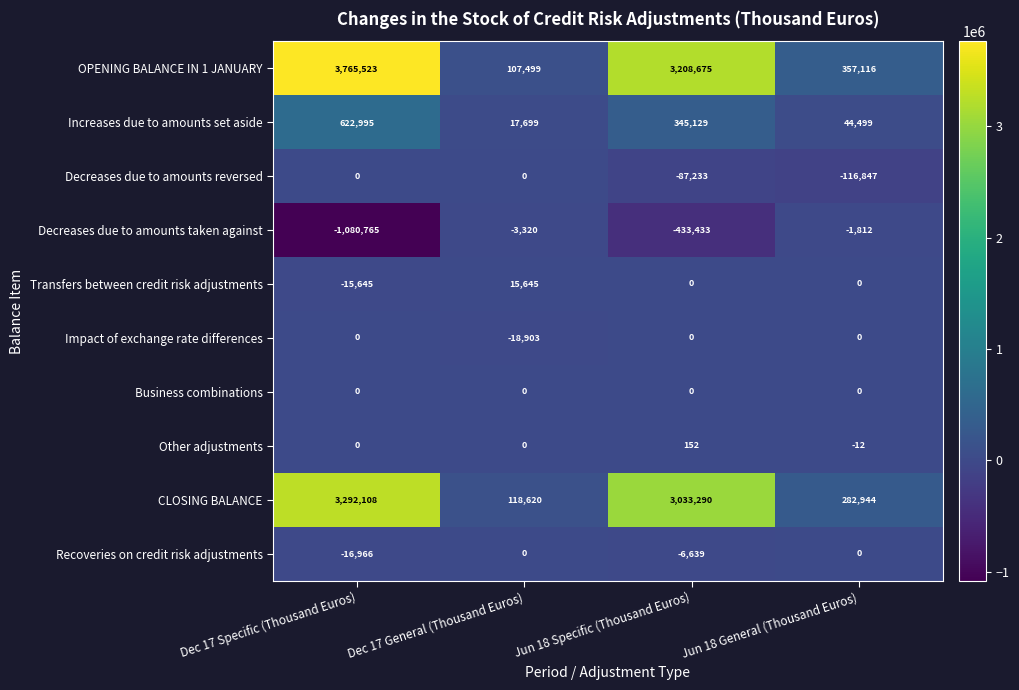

The Increases due to amounts set aside series shows 168652 at Jun 18 Specific (Thousand Euros). True or false?

False